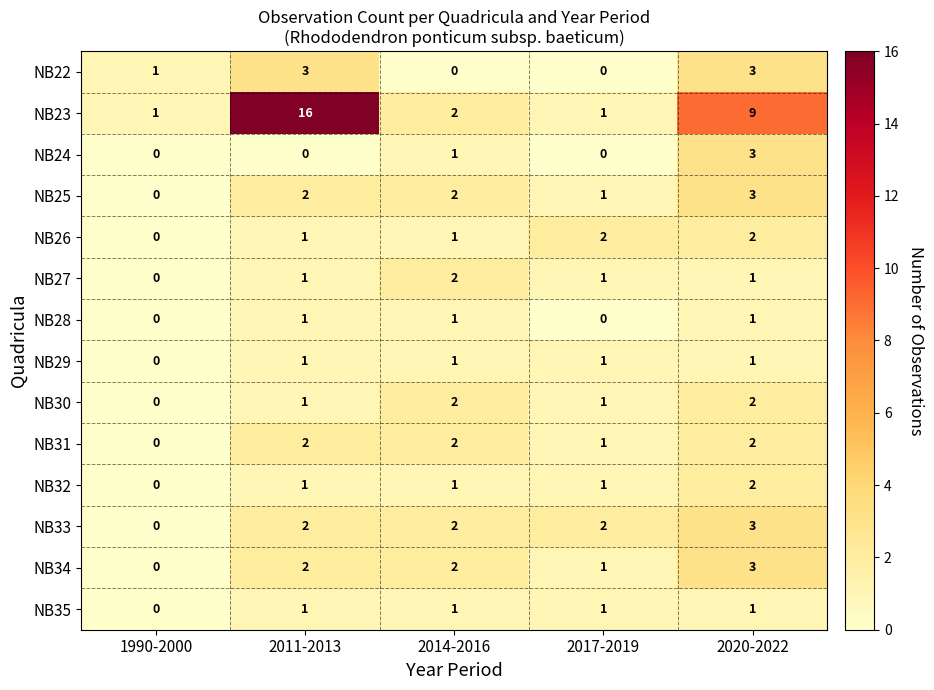

How many NB31 values are between 1 and 2?

4